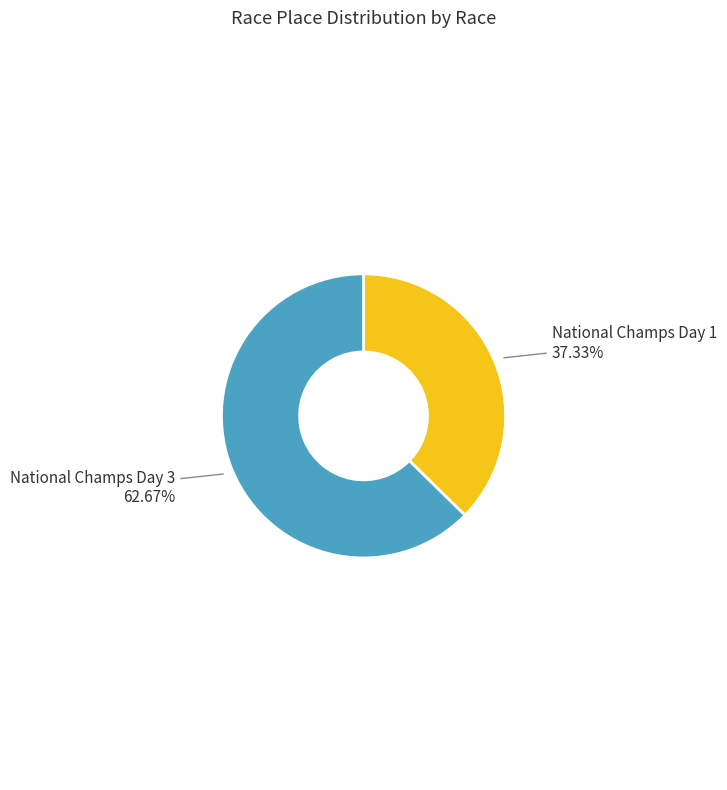

Is there a majority slice in this chart?

Yes